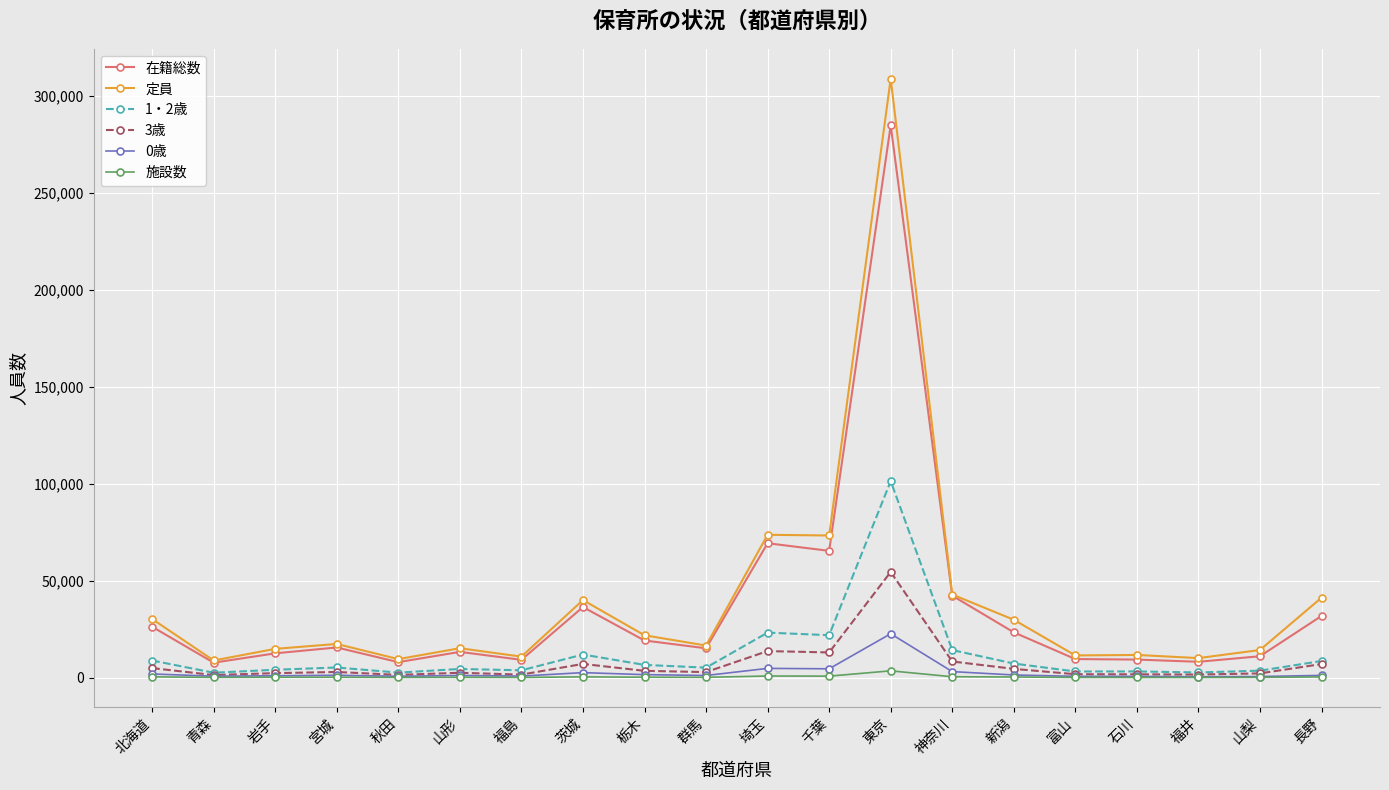

How many series are shown in this chart?

6